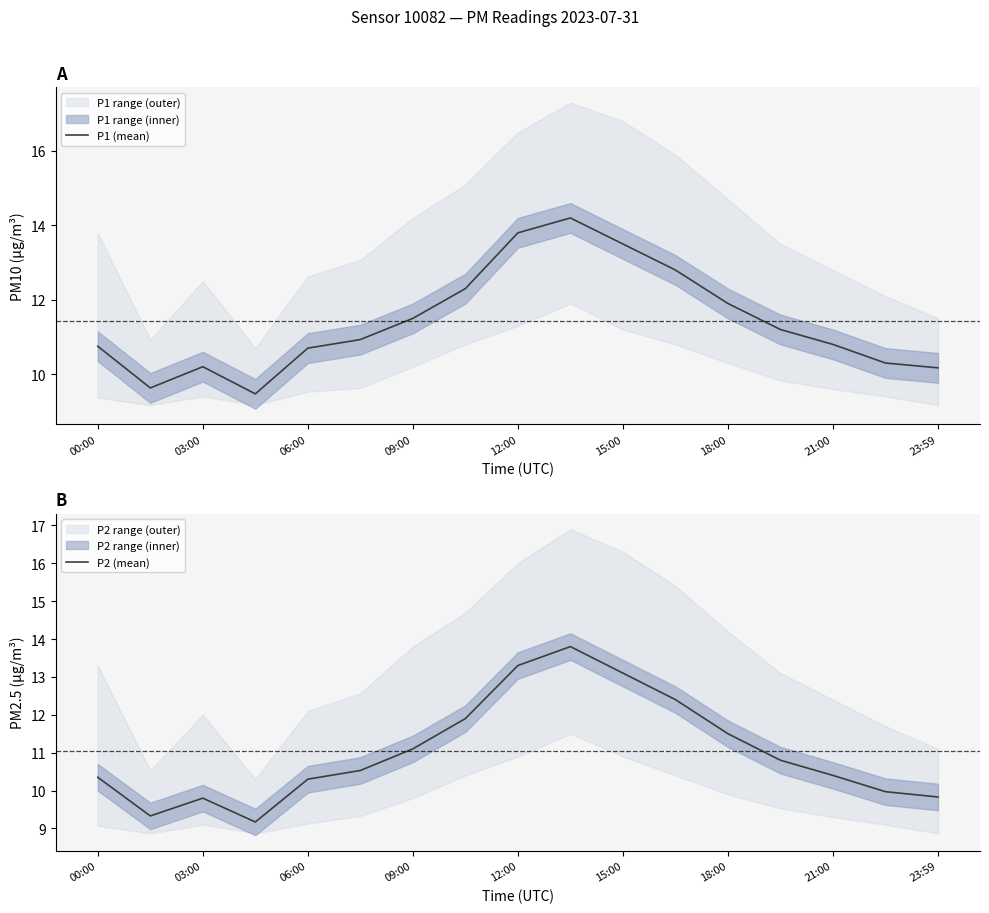

The P2 (mean) series shows 10.3 at 06:00. True or false?

True